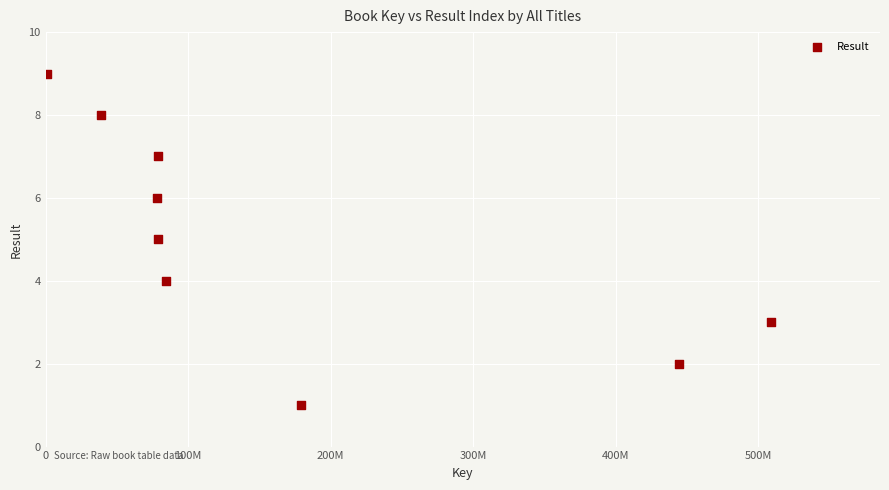

What is the range of Y values (max minus min)?

8